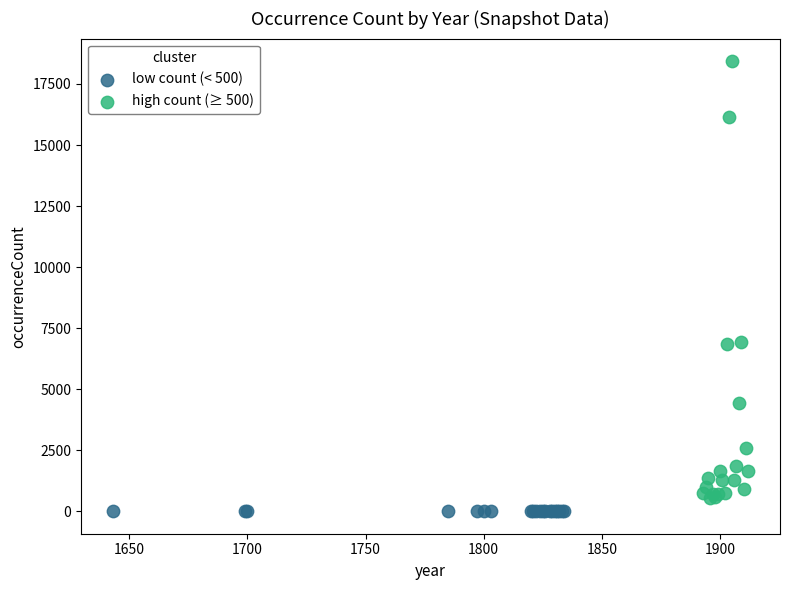

Which series has the largest Y range (max minus min)?

high count (≥ 500)